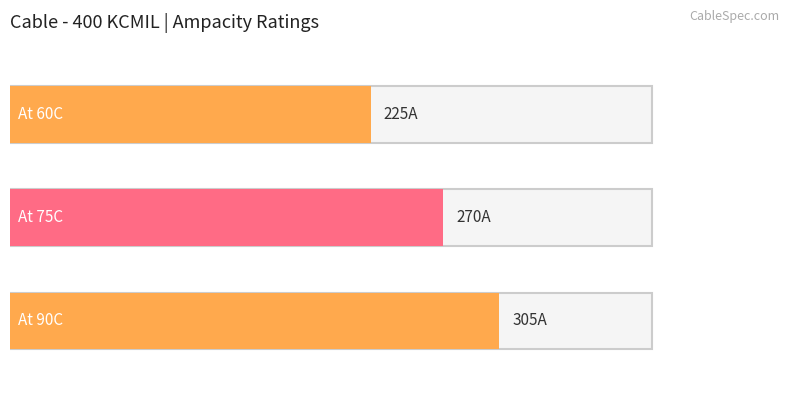

Which label corresponds to the smallest value in the chart?

At 60C